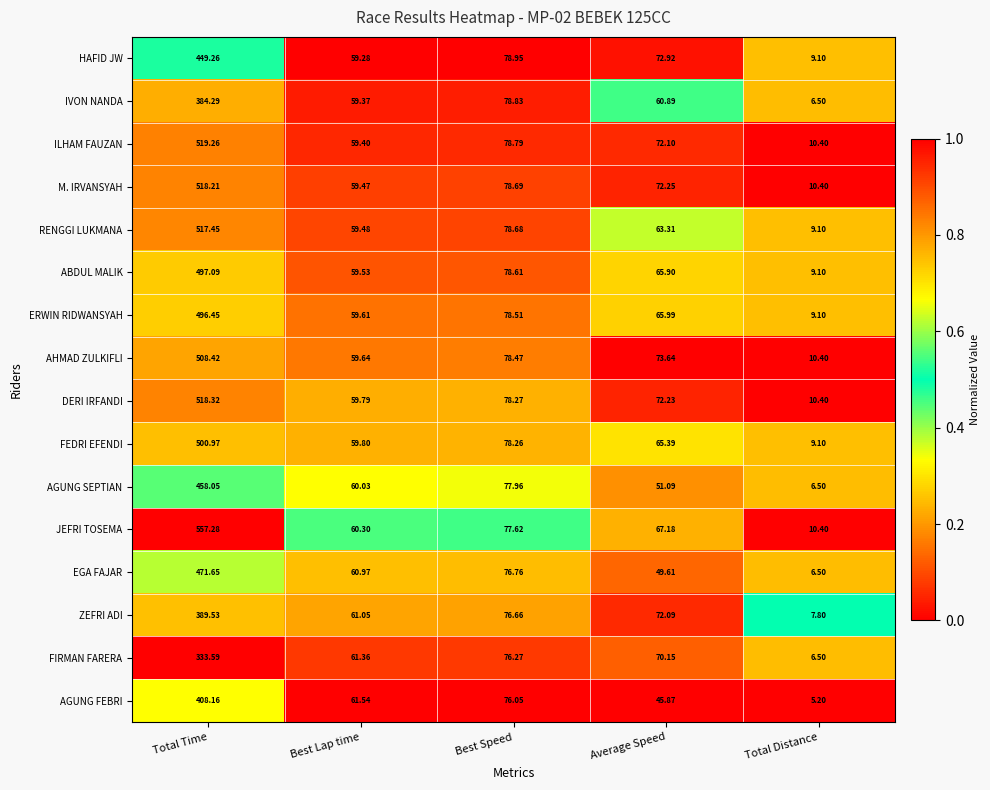

Which category has the lowest value in the HAFID JW series?

Total Distance